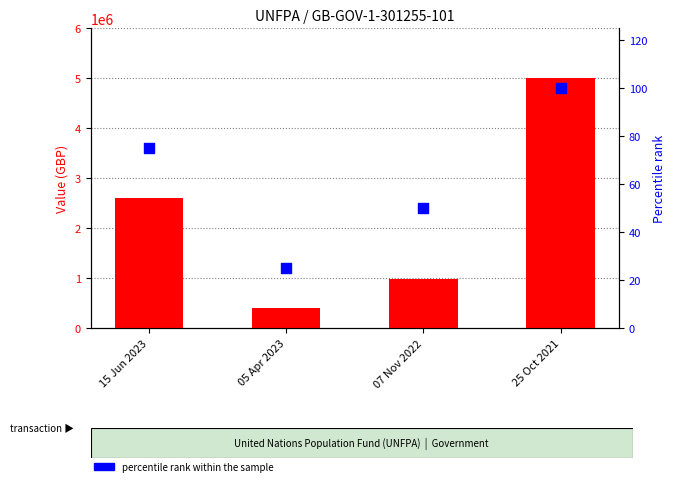

What is the total value across all series at 25 Oct 2021?

5000100.0